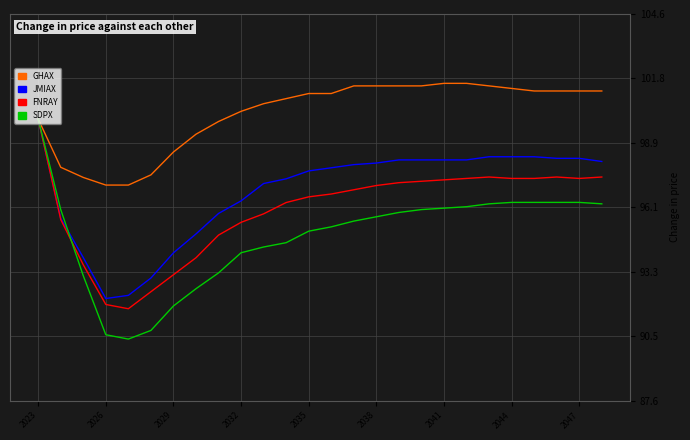

List the series in order of their overall mean, lowest first.

SDPX, FNRAY, JMIAX, GHAX